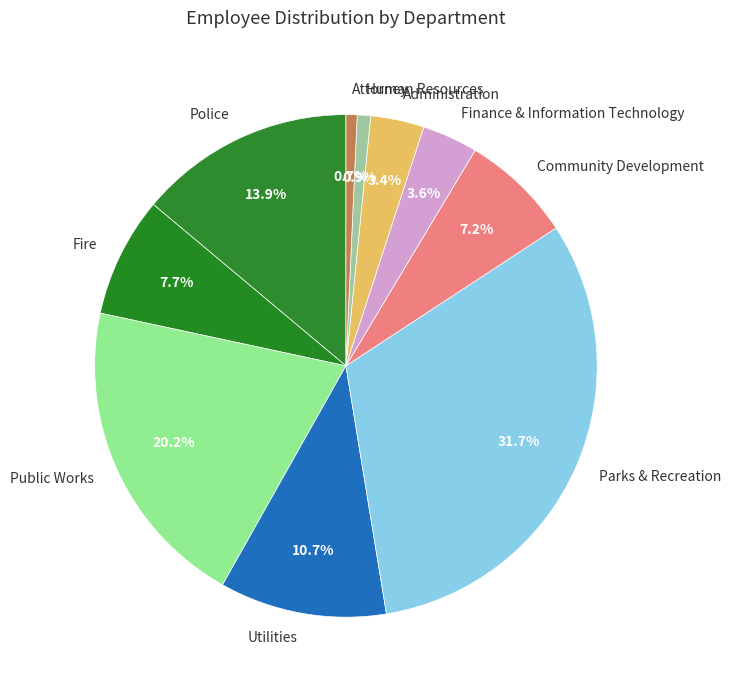

The Community Development slice represents 7% of the pie. True or false?

True